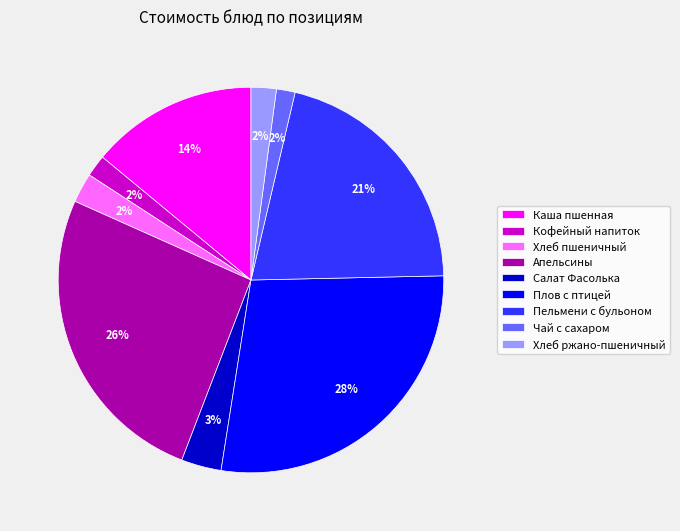

To the nearest percent, what is the average slice percentage?

11%